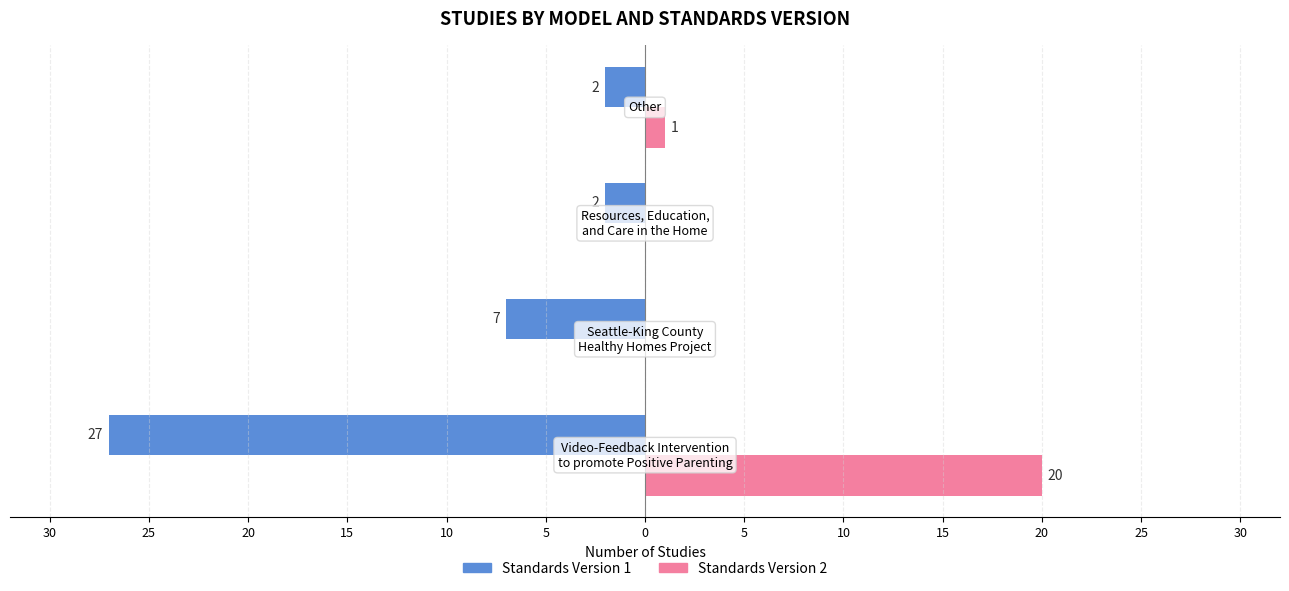

What are all the series names shown in the legend?

Standards Version 1, Standards Version 2